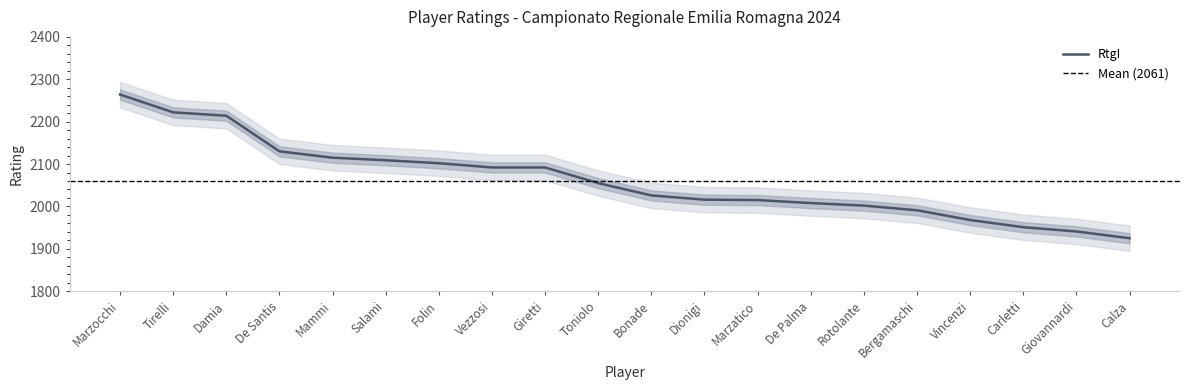

What is the highest value of the RtgI series?

2264